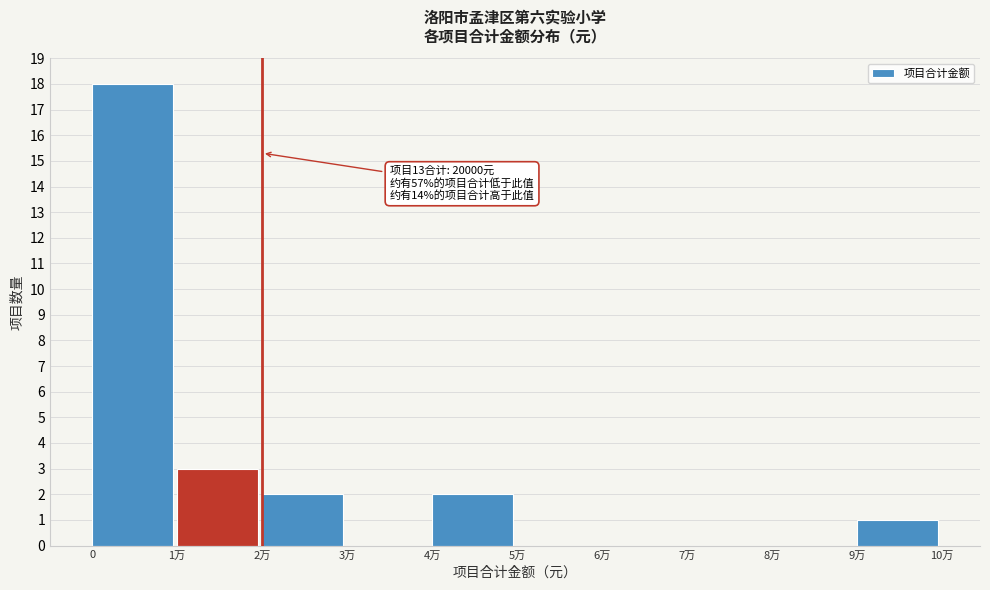

Reading left to right, transcribe all the data shown in this chart.

0=18	1万=3	2万=2	3万=0	4万=2	5万=0	6万=0	7万=0	8万=0	9万=1